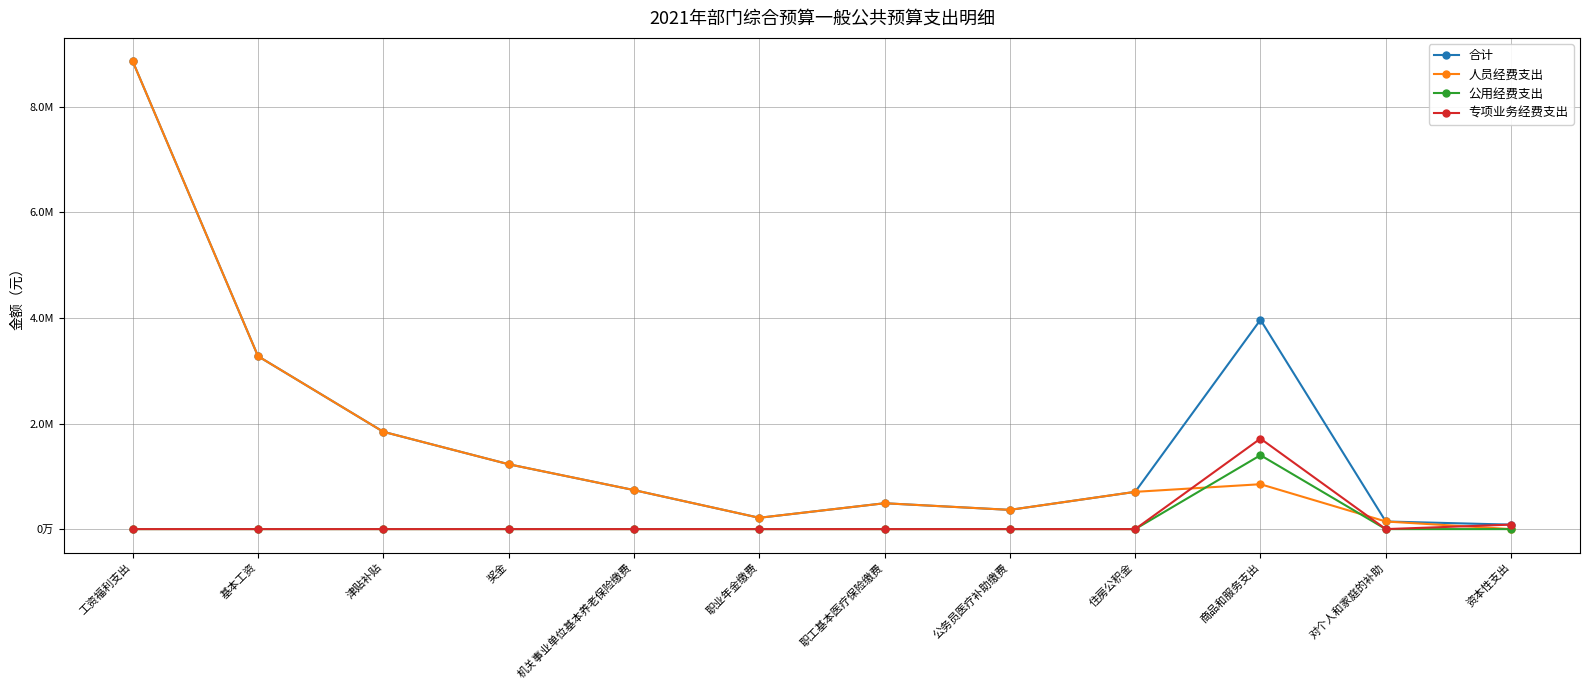

List the labels in order of 公用经费支出 value, smallest first.

工资福利支出, 基本工资, 津贴补贴, 奖金, 机关事业单位基本养老保险缴费, 职业年金缴费, 职工基本医疗保险缴费, 公务员医疗补助缴费, 住房公积金, 对个人和家庭的补助, 资本性支出, 商品和服务支出